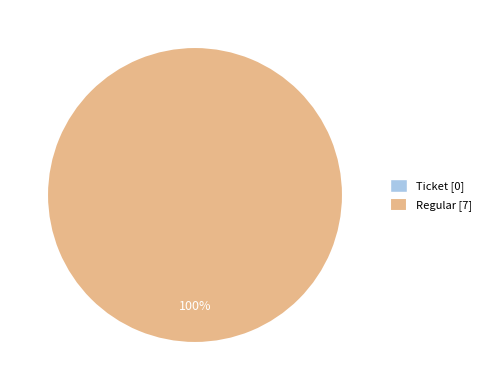

Is there a majority slice in this chart?

Yes